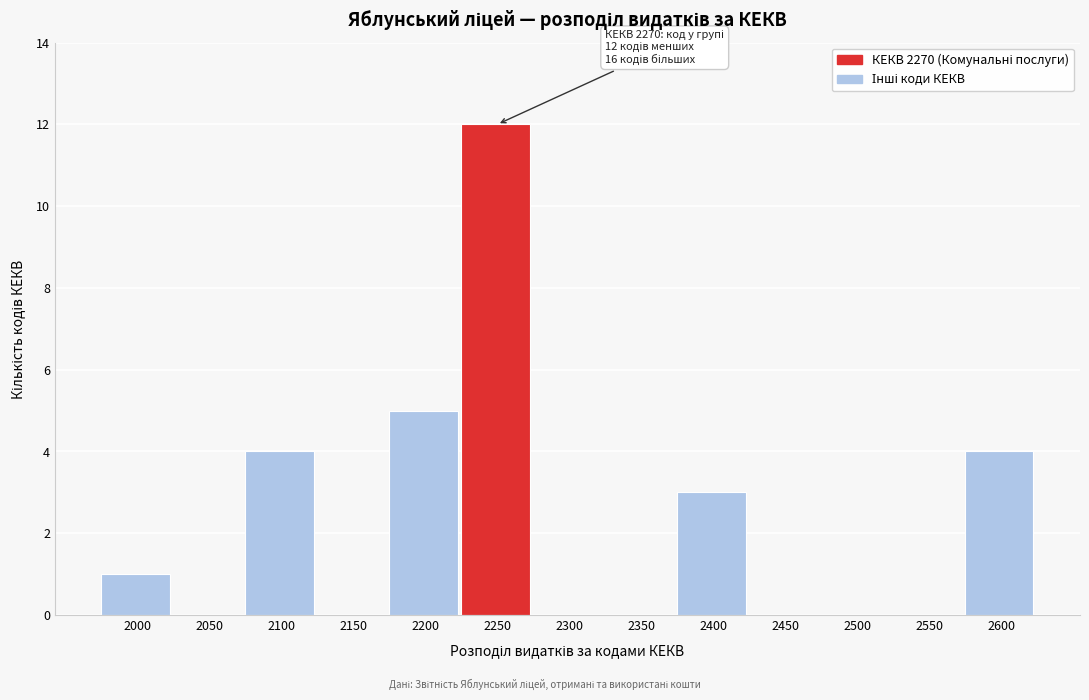

Reading left to right, transcribe all the data shown in this chart.

2000=1	2050=0	2100=4	2150=0	2200=5	2250=12	2300=0	2350=0	2400=3	2450=0	2500=0	2550=0	2600=4